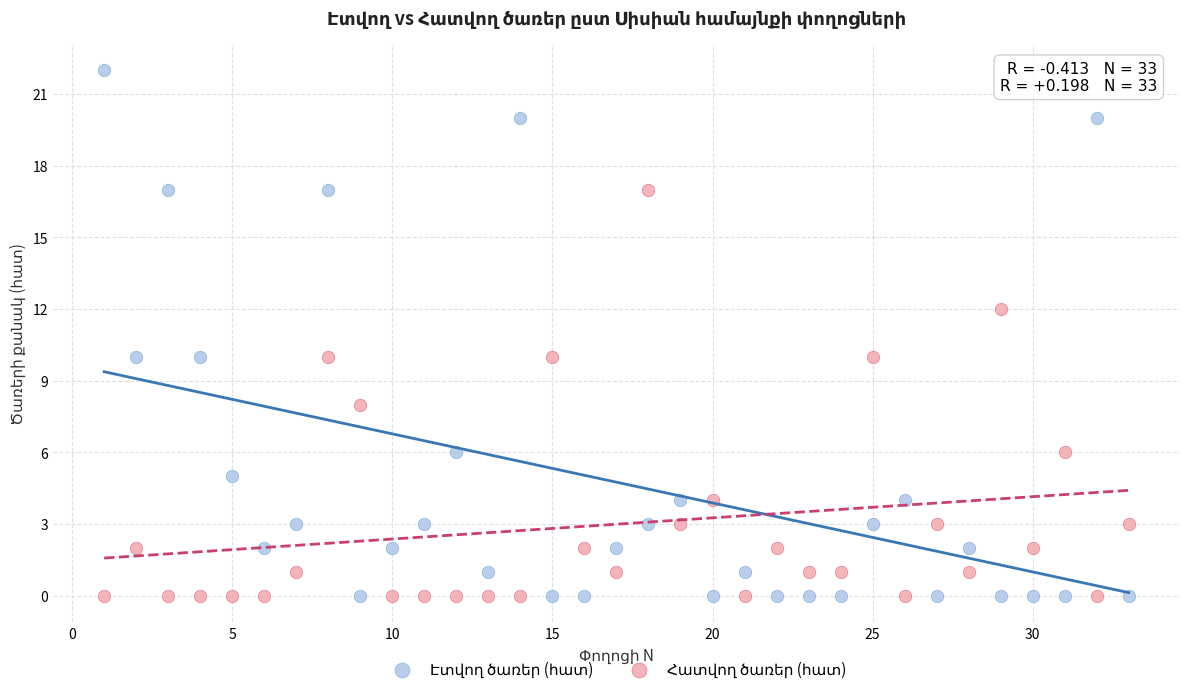

Across all data points, what is the range of Y values (max minus min)?

22